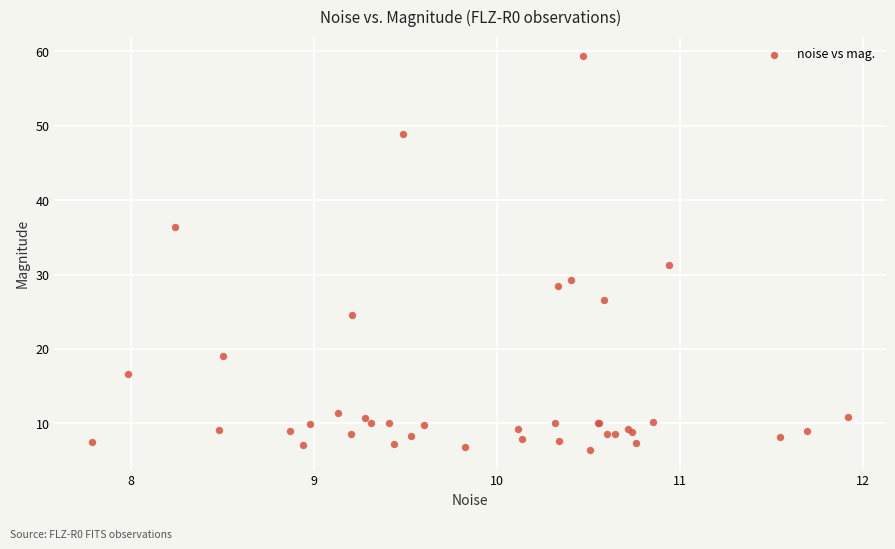

What Y value in the scatter plot is closest to 32?

31.3